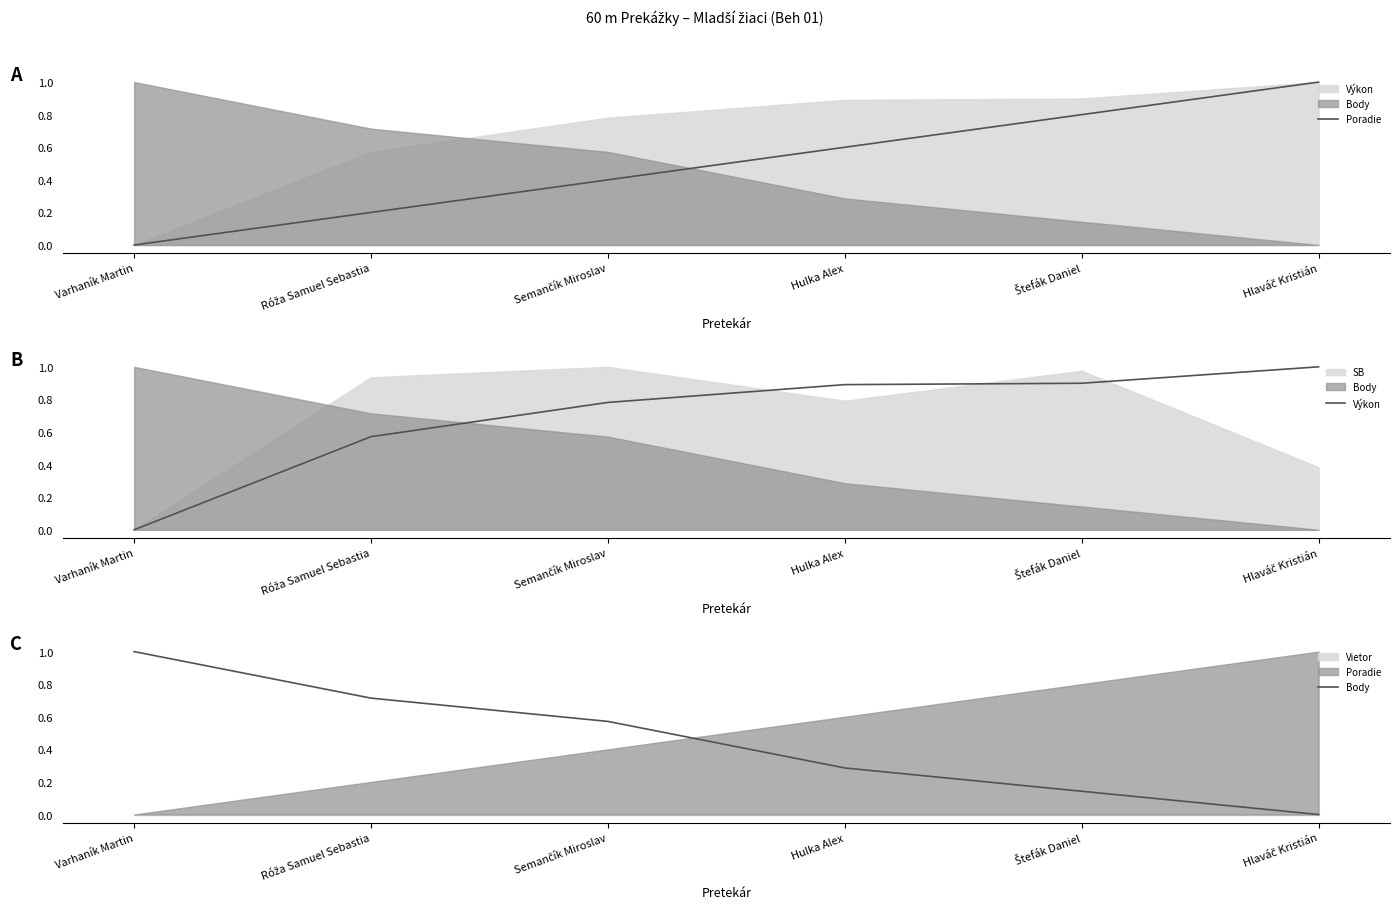

True or false: Poradie and Výkon intersect in this chart.

True